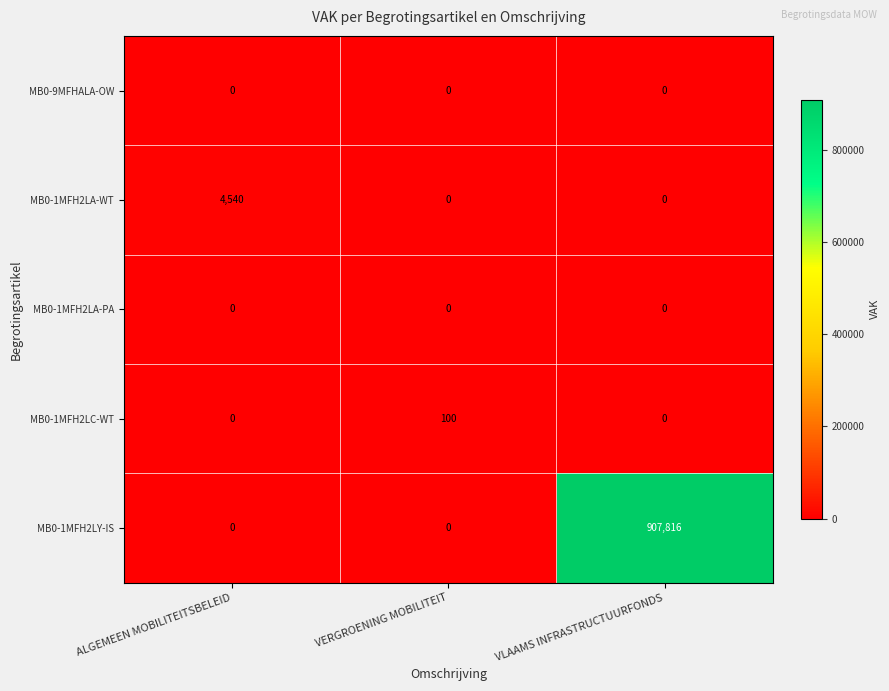

What is the difference between the maximum and minimum values in the MB0-1MFH2LC-WT series?

100